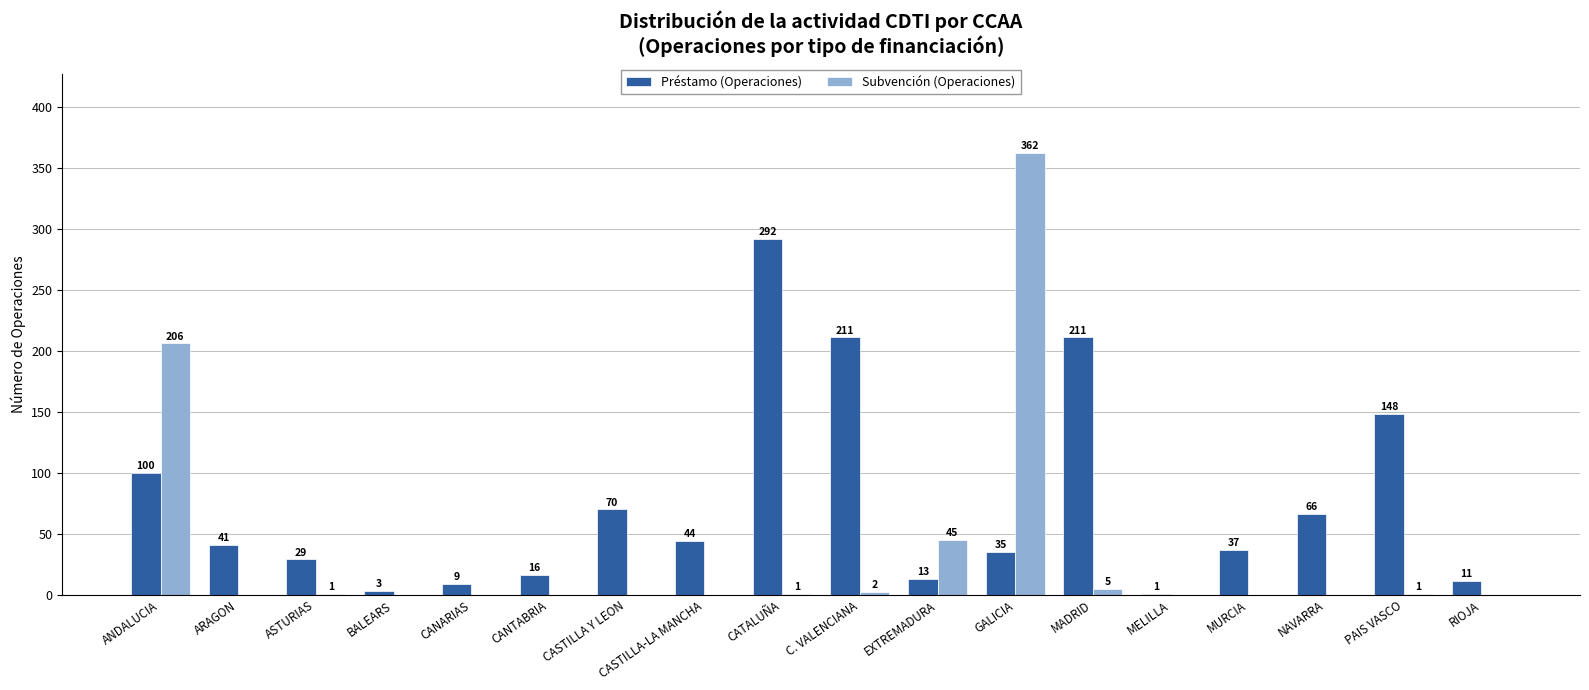

How many groups of bars are there?

18